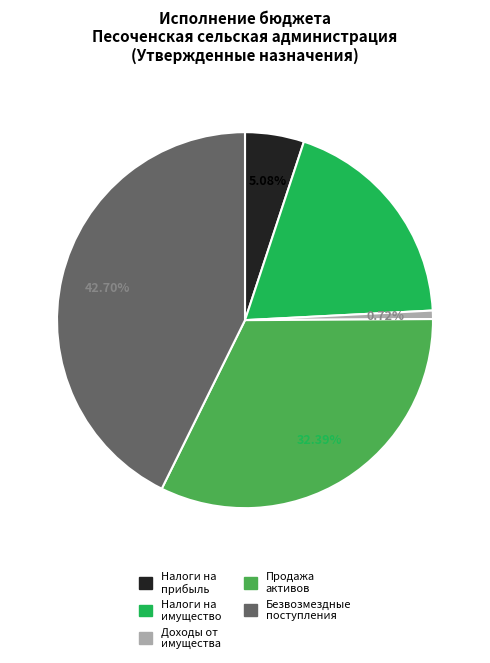

Is there any slice that represents more than half of the pie?

No